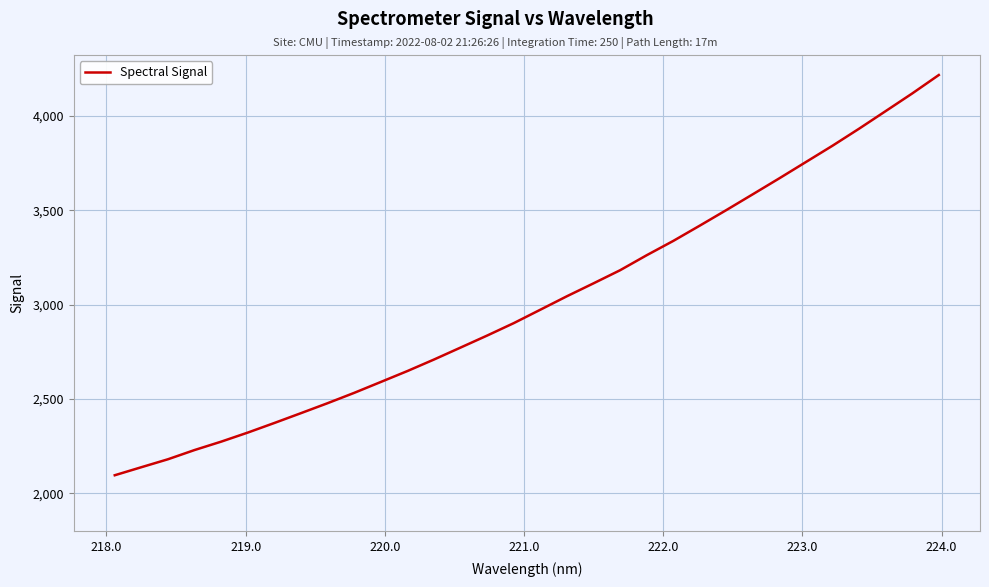

What is the difference between the maximum and minimum values?

2120.5